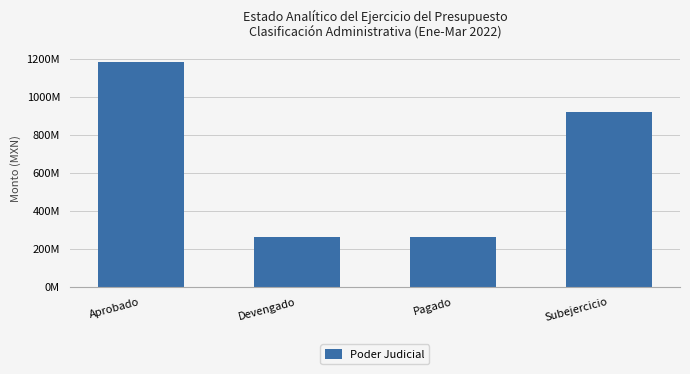

Where is the data nearest to the value 723421480?

Subejercicio